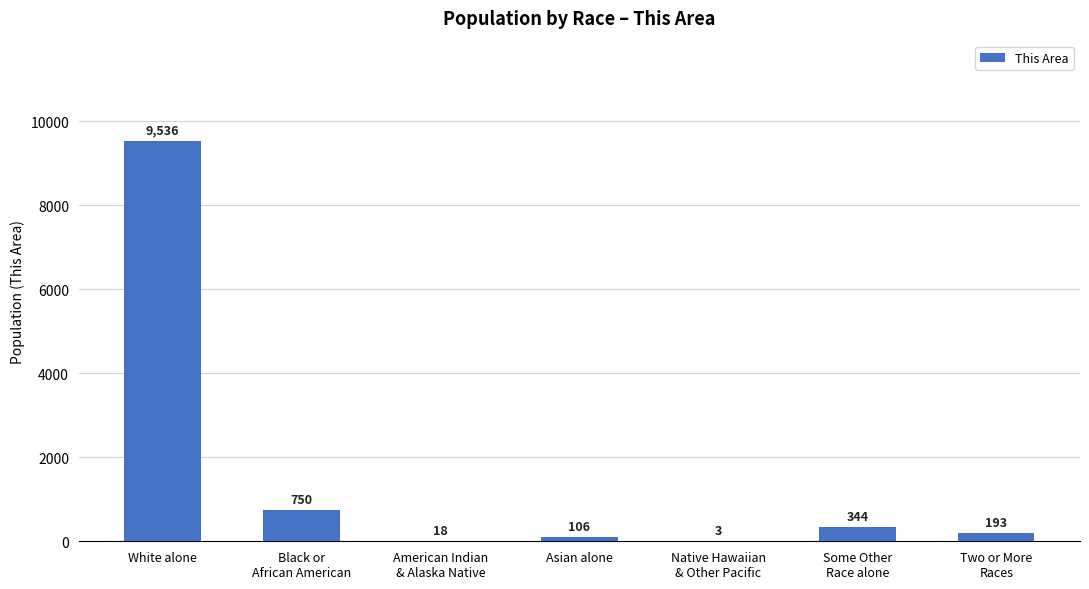

What is the sum of all values?

10950